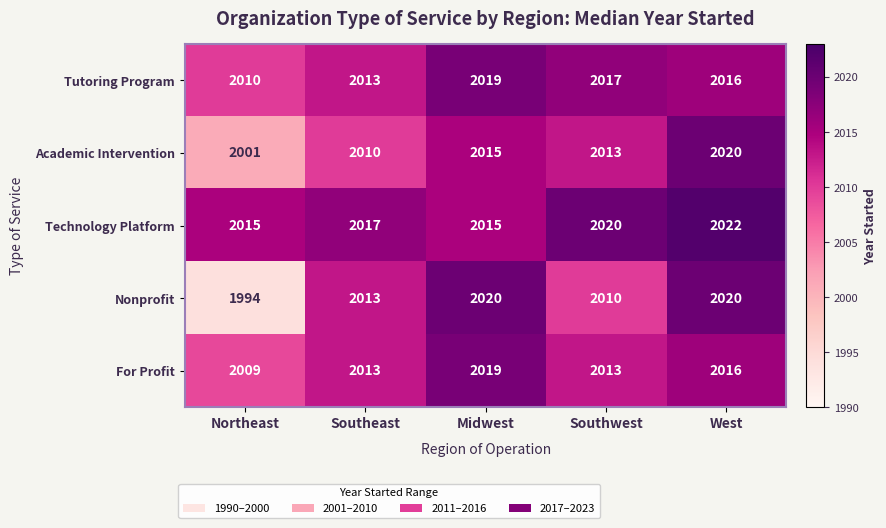

True or false: Academic Intervention has a value of 1085 at Northeast.

False